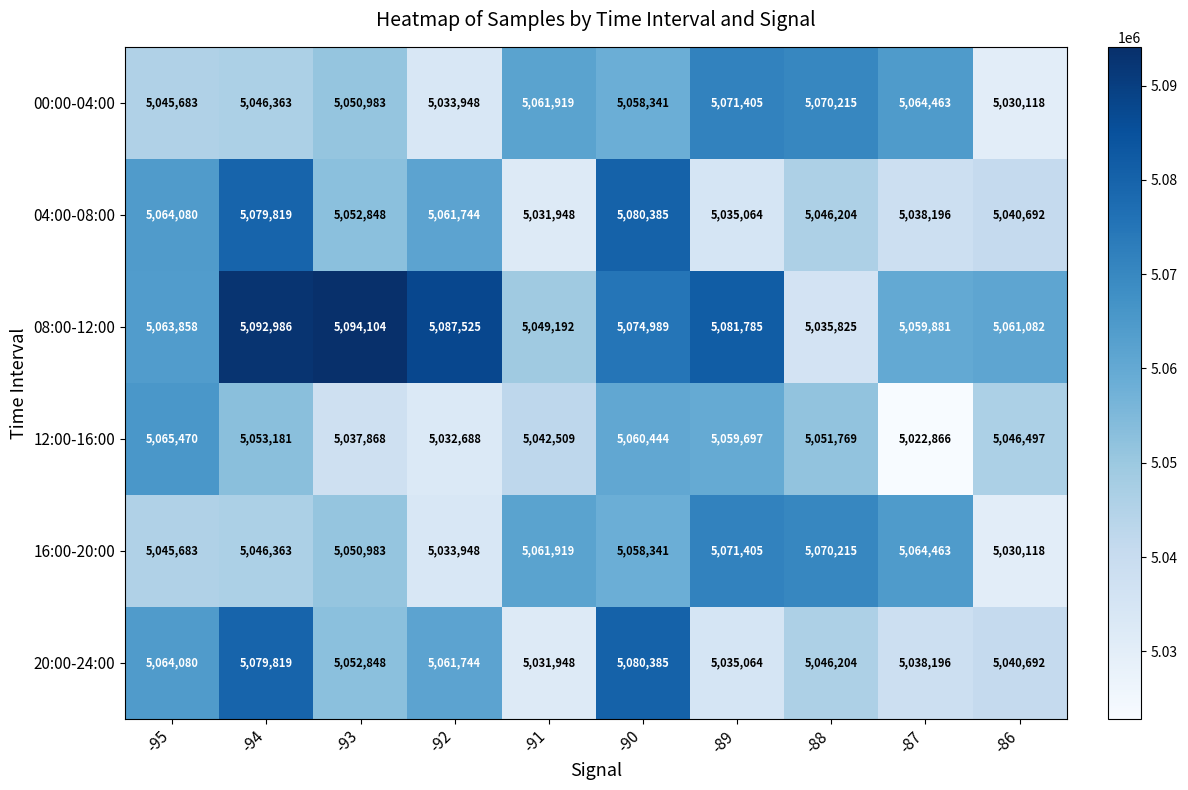

The value of 12:00-16:00 at -92 is 1597906. True or false?

False